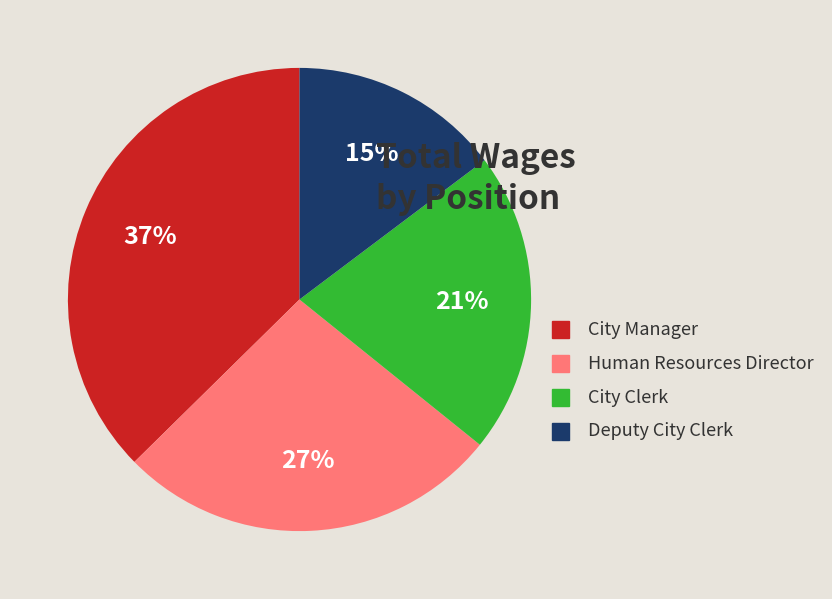

What is the largest slice in the pie chart?

City Manager